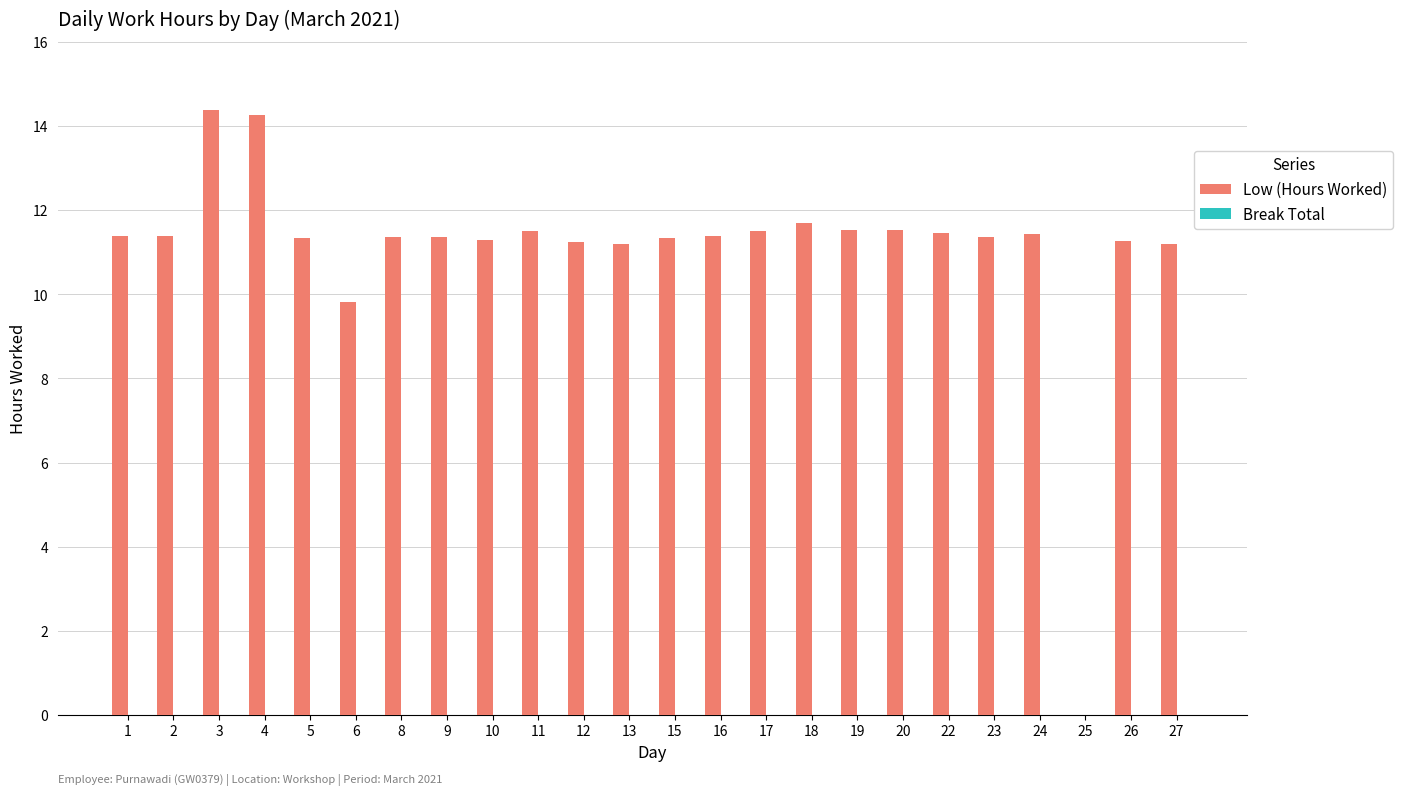

Approximately how many times larger is the value at 9 compared to 23?

1.0